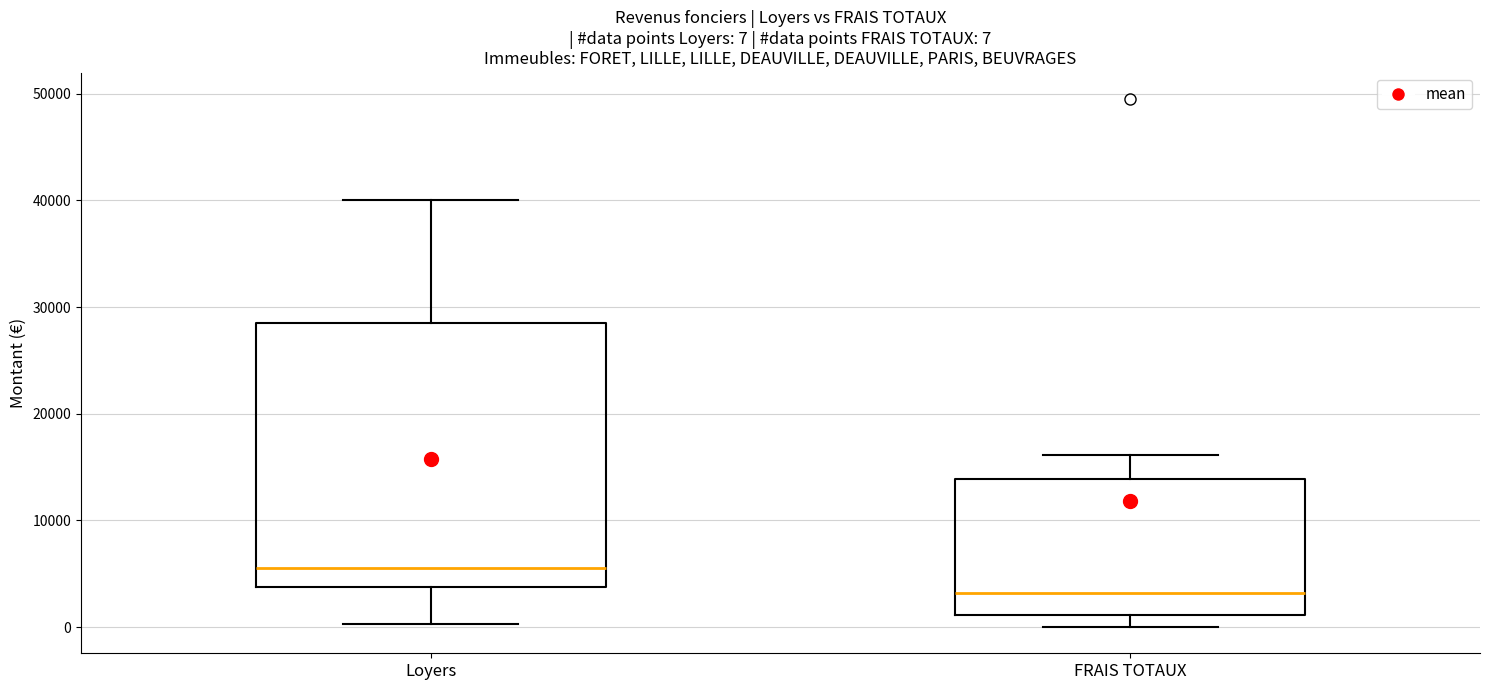

Which box's median line is the lowest?

FRAIS TOTAUX